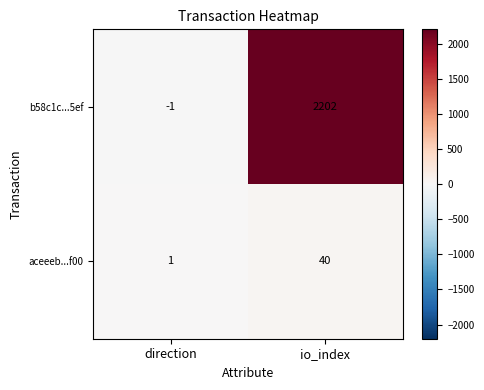

List the series in order of their peak value, highest first.

b58c1c...5ef, aceeeb...f00